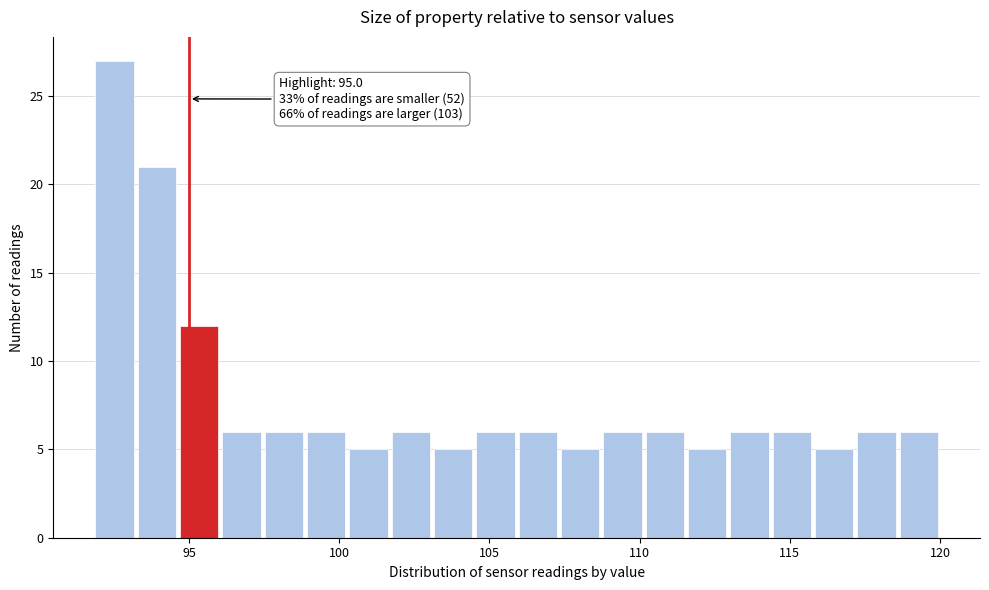

Read against the x-axis, roughly where is the centre of the tallest bar?

92.5